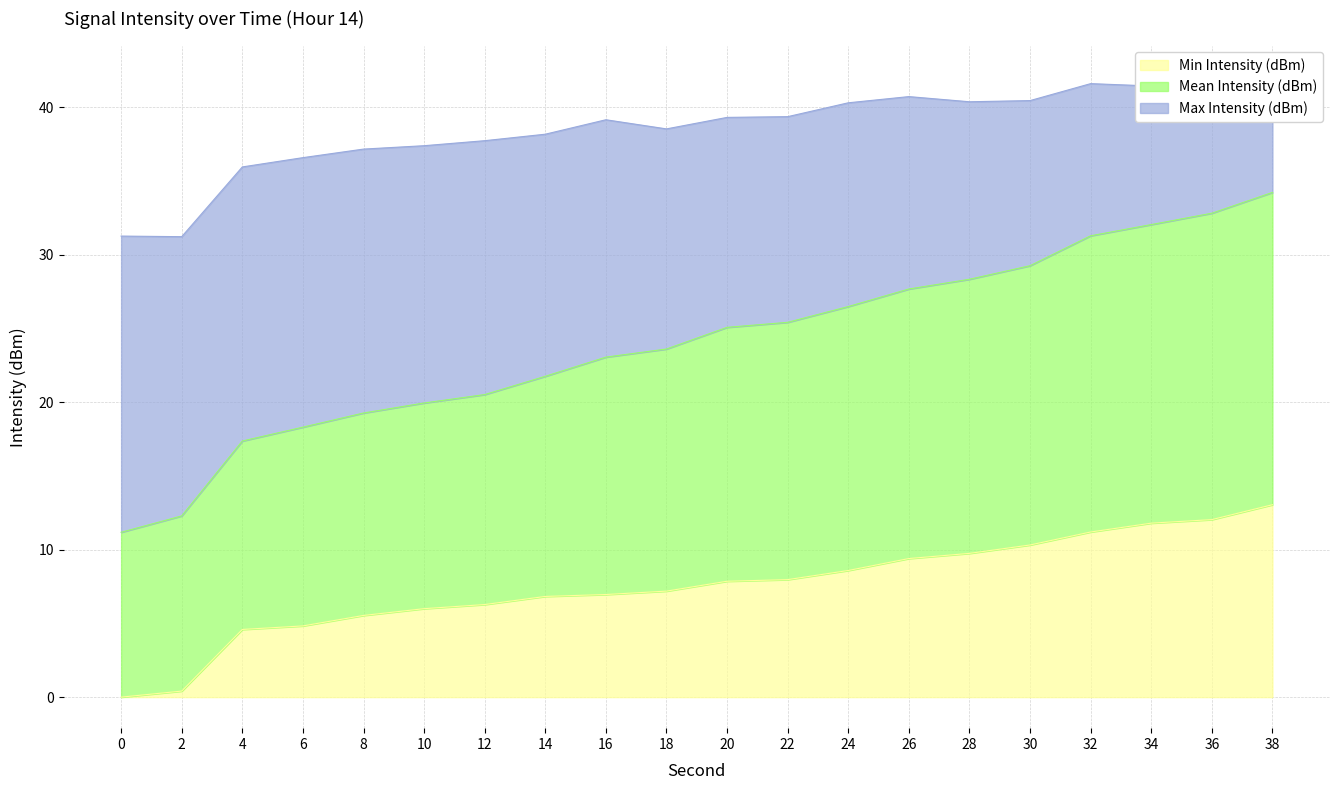

True or false: Min Intensity (dBm) has a value of 3.4 at 28.

False